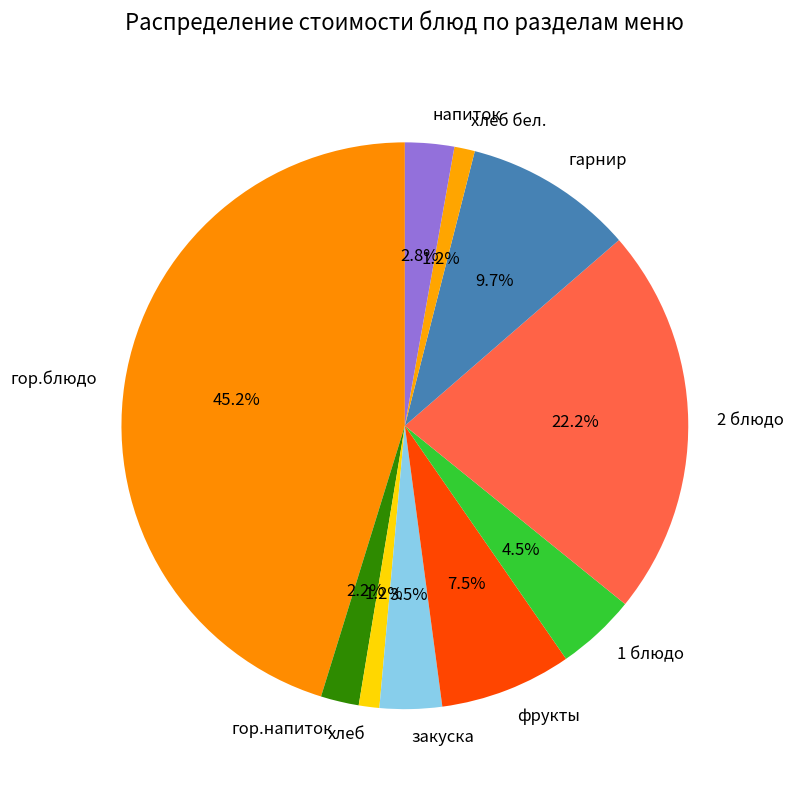

How many slices are in this pie chart?

10